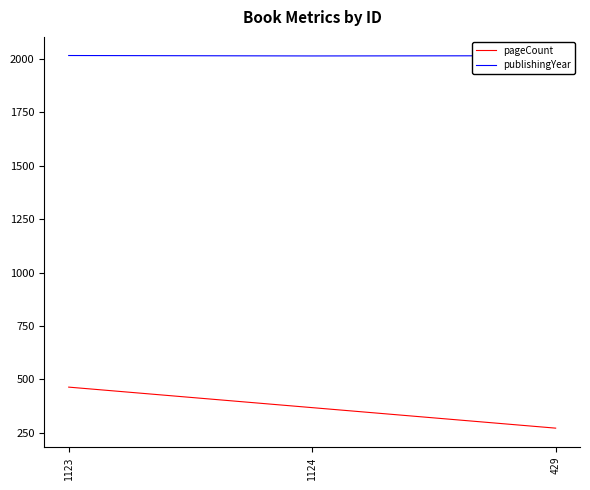

What is the total value across all series at 1124?

2382